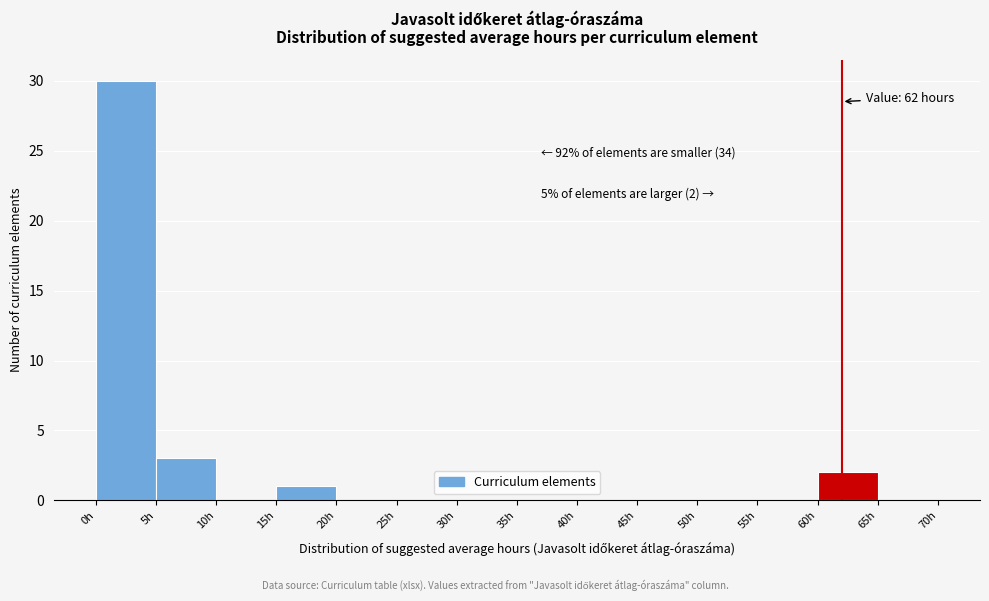

Over which range of the x-axis is the bar tallest?

0 to 5